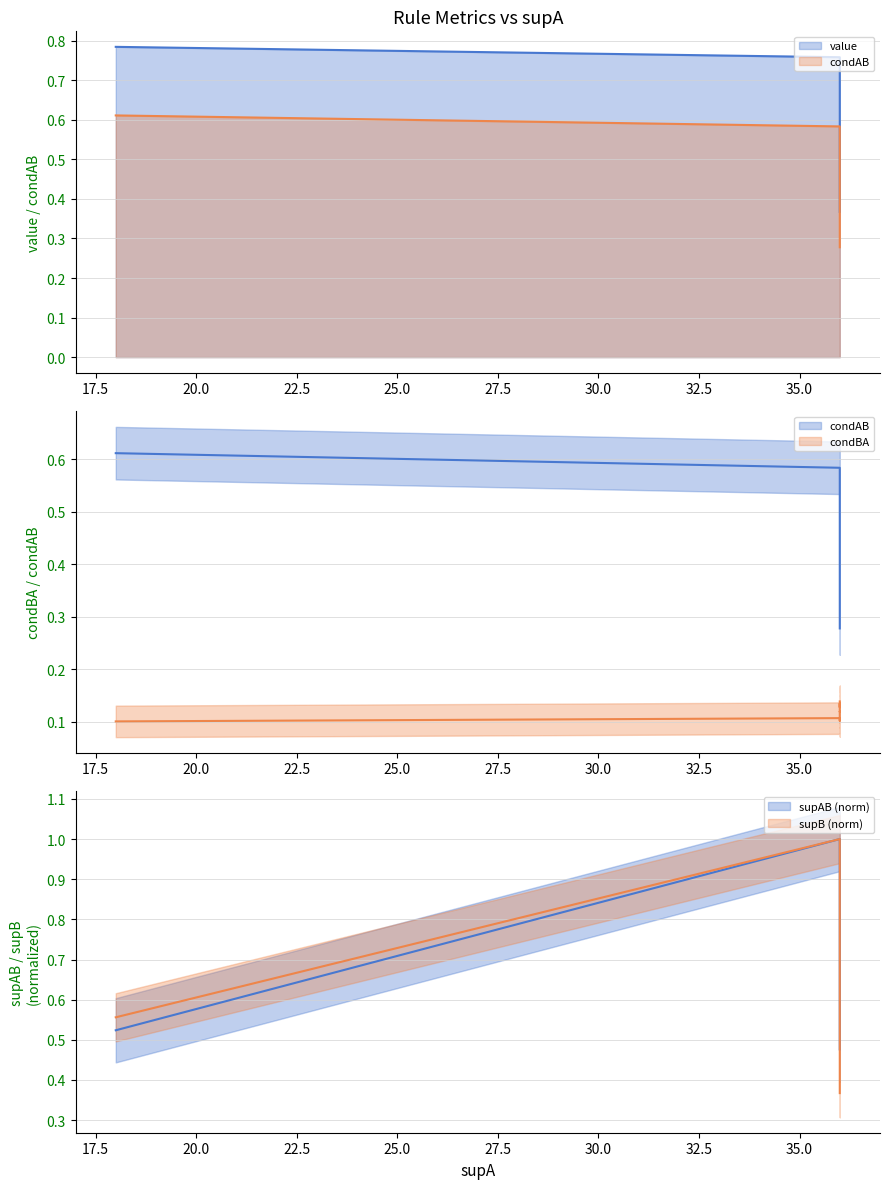

What is the difference between the maximum and minimum values in the value series?

0.4